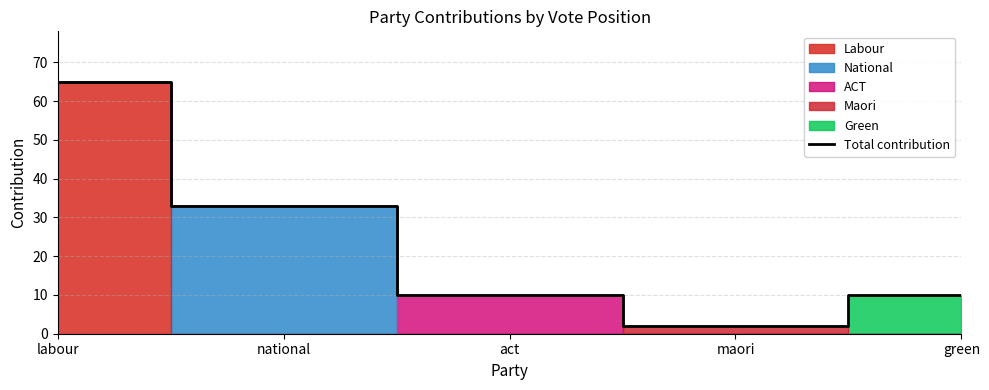

How many values are between 10 and 33?

3